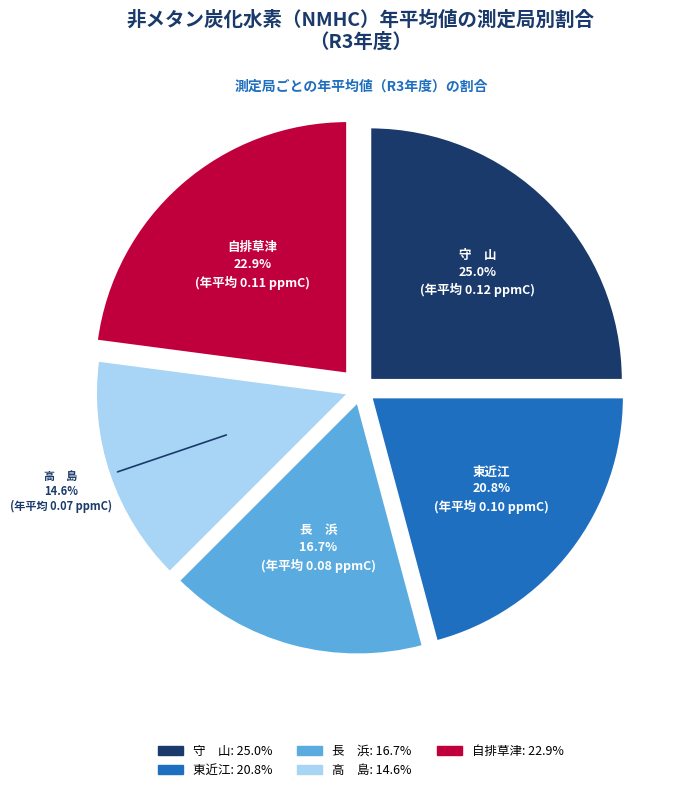

True or false: 東近江 accounts for 21% of the total.

True